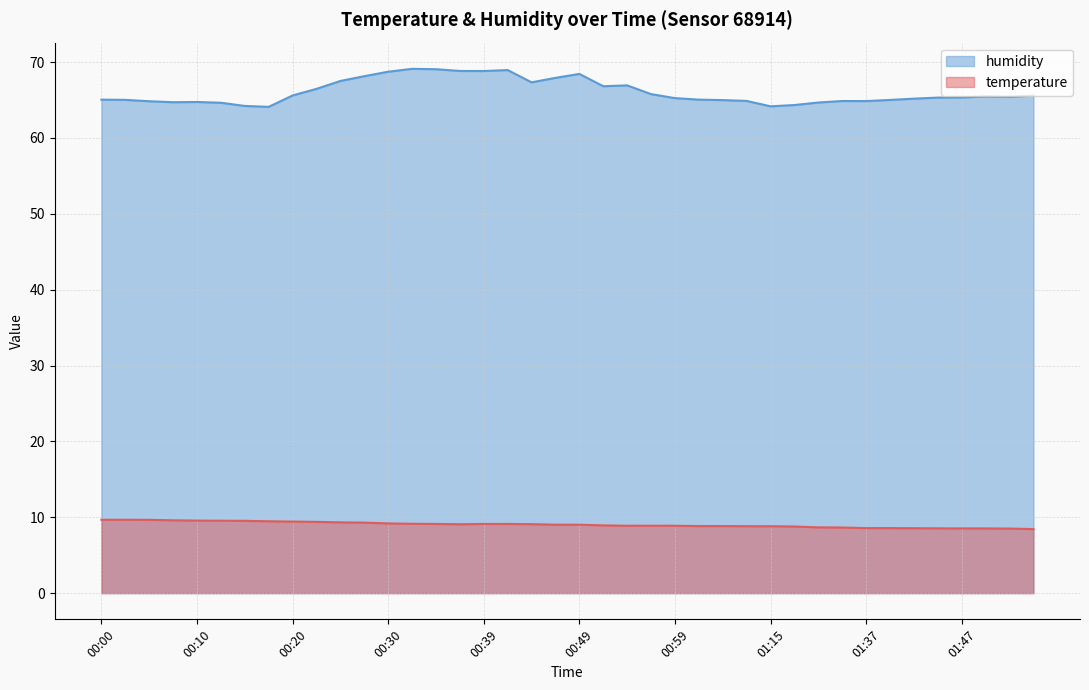

Where is the first local minimum for humidity?

00:08